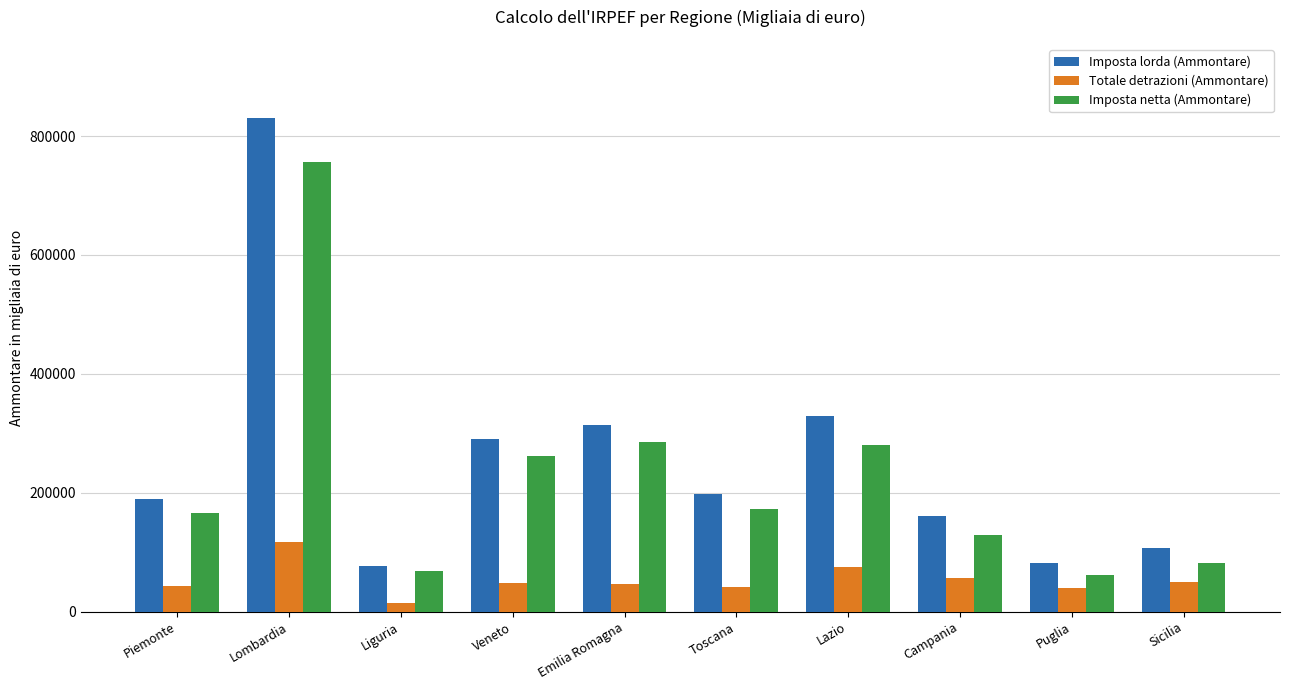

Is the value of Imposta lorda (Ammontare) at Liguria greater than the value of Totale detrazioni (Ammontare) at Sicilia?

Yes